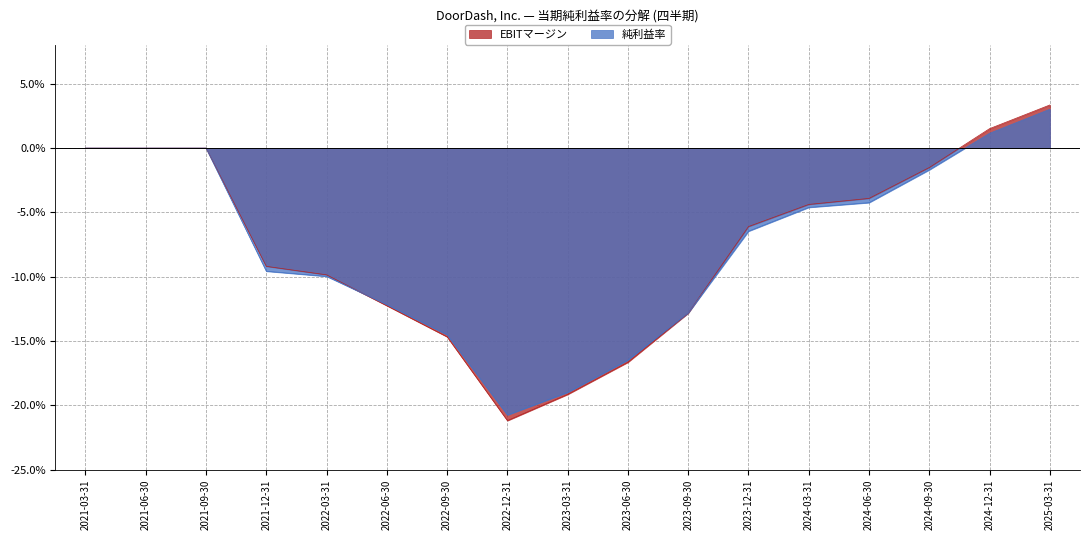

Which series has the widest spread of values?

EBITマージン